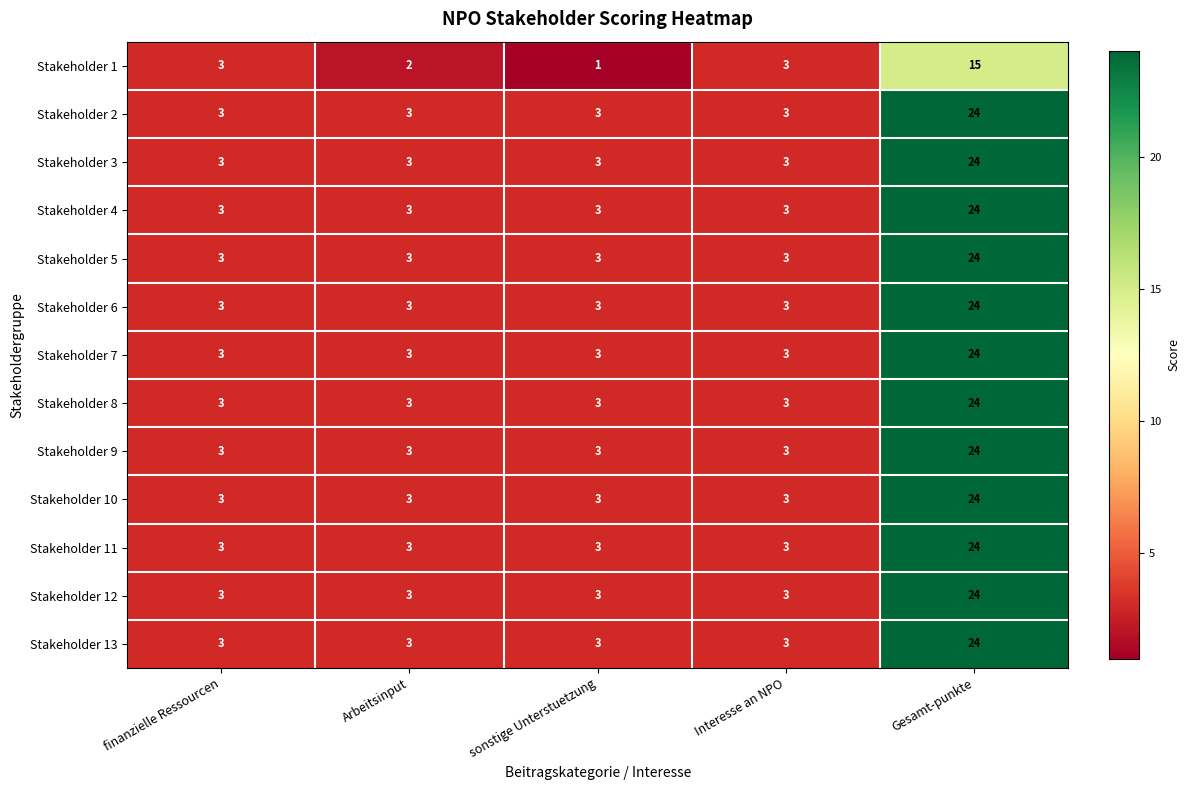

What is the minimum value shown in the chart?

1